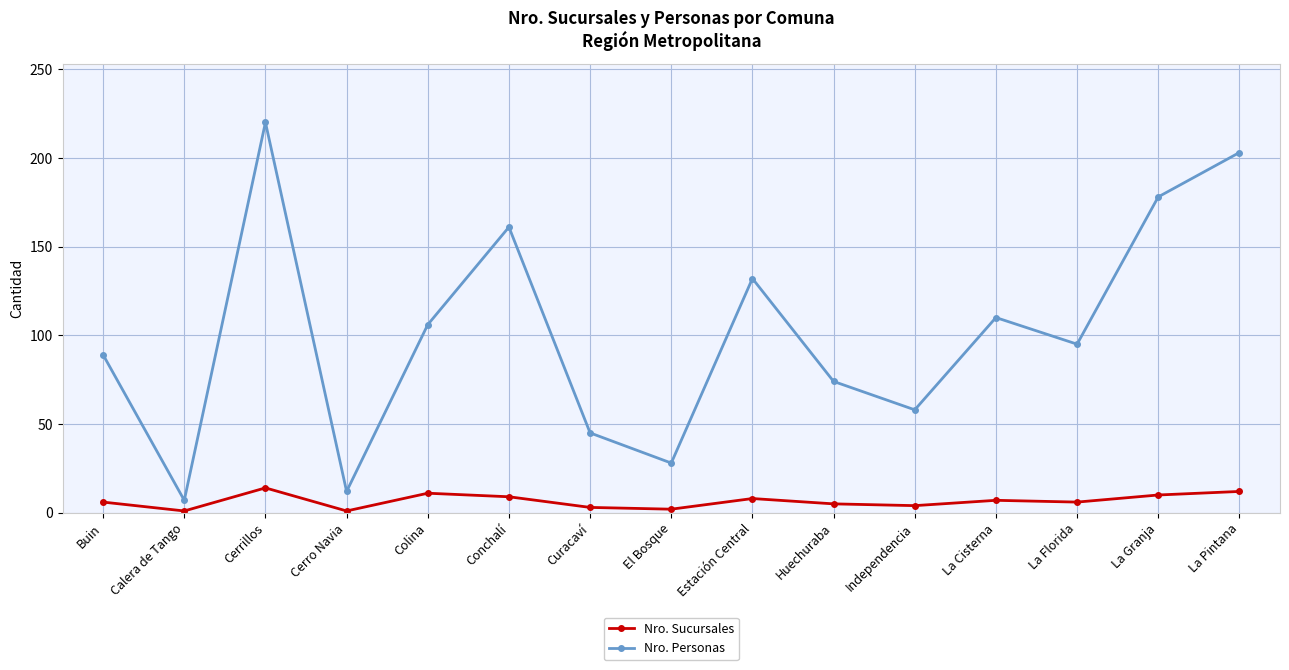

What is the difference between the maximum and second lowest values in the Nro. Personas series?

208